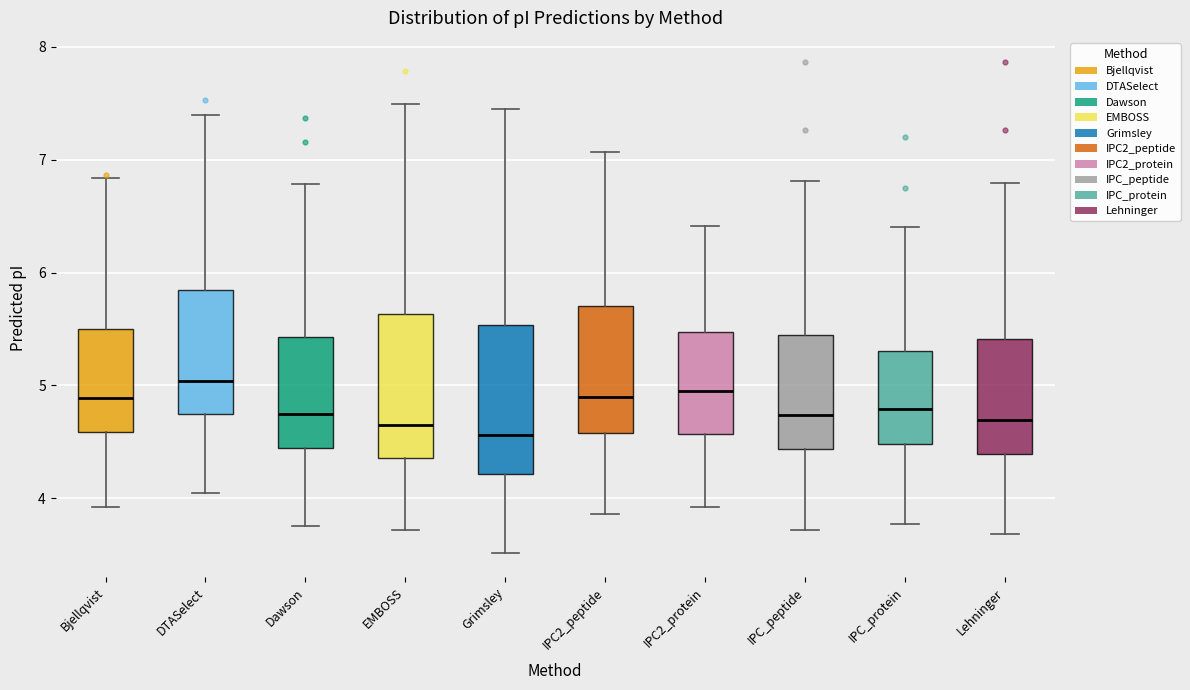

Reading left to right, read every box against the y-axis: the position of its median line, the range the box covers, and the ends of its whiskers. The values are not printed on the chart, so give them approximately, as read against the axis.

Bjellqvist: median 4.9, box 4.6 to 5.5, whiskers 3.9 to 6.8
DTASelect: median 5.0, box 4.7 to 5.8, whiskers 4.1 to 7.4
Dawson: median 4.7, box 4.4 to 5.4, whiskers 3.8 to 6.8
EMBOSS: median 4.6, box 4.4 to 5.6, whiskers 3.7 to 7.5
Grimsley: median 4.6, box 4.2 to 5.5, whiskers 3.5 to 7.5
IPC2_peptide: median 4.9, box 4.6 to 5.7, whiskers 3.9 to 7.1
IPC2_protein: median 4.9, box 4.6 to 5.5, whiskers 3.9 to 6.4
IPC_peptide: median 4.7, box 4.4 to 5.4, whiskers 3.7 to 6.8
IPC_protein: median 4.8, box 4.5 to 5.3, whiskers 3.8 to 6.4
Lehninger: median 4.7, box 4.4 to 5.4, whiskers 3.7 to 6.8